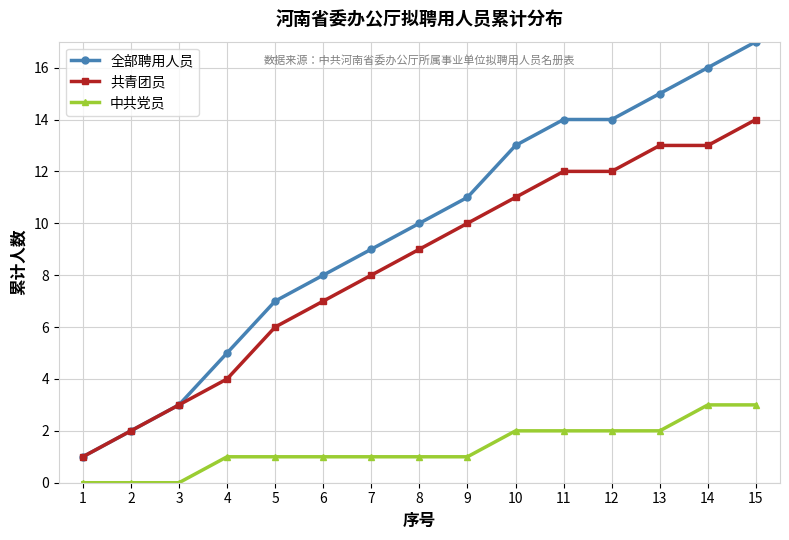

Reading left to right, what are all the values shown in this chart?

全部聘用人员: 1	2	3	5	7	8	9	10	11	13	14	14	15	16	17
共青团员: 1	2	3	4	6	7	8	9	10	11	12	12	13	13	14
中共党员: 0	0	0	1	1	1	1	1	1	2	2	2	2	3	3